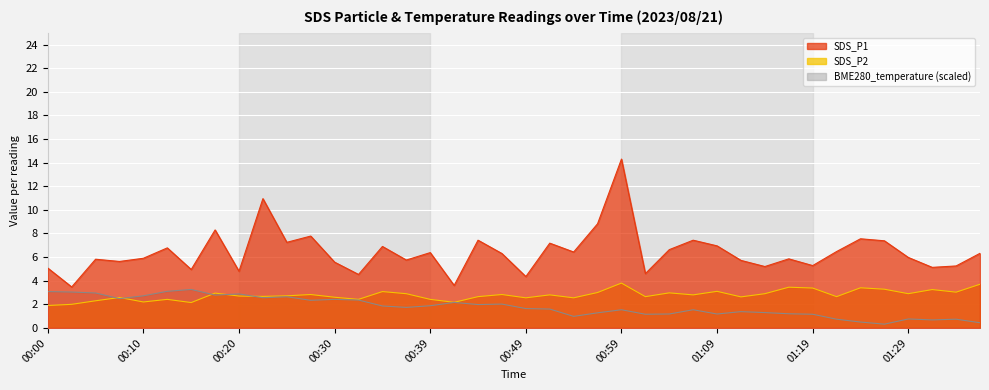

What is the label of the 21st point from the right?

00:47